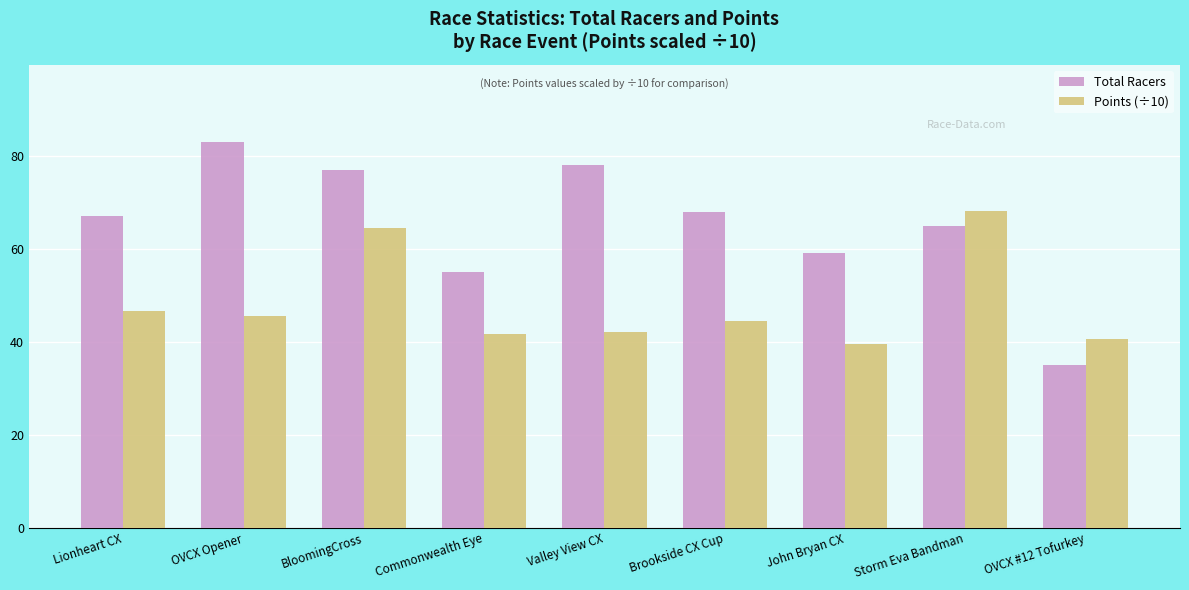

At OVCX Opener, list the series in order from smallest to largest.

Points (÷10), Total Racers